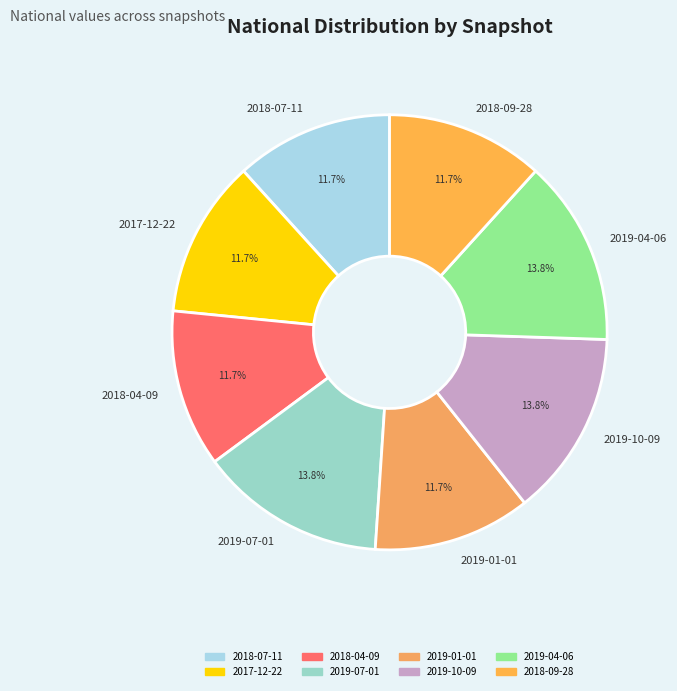

Between 2019-07-01 and 2018-09-28, which is larger?

2019-07-01